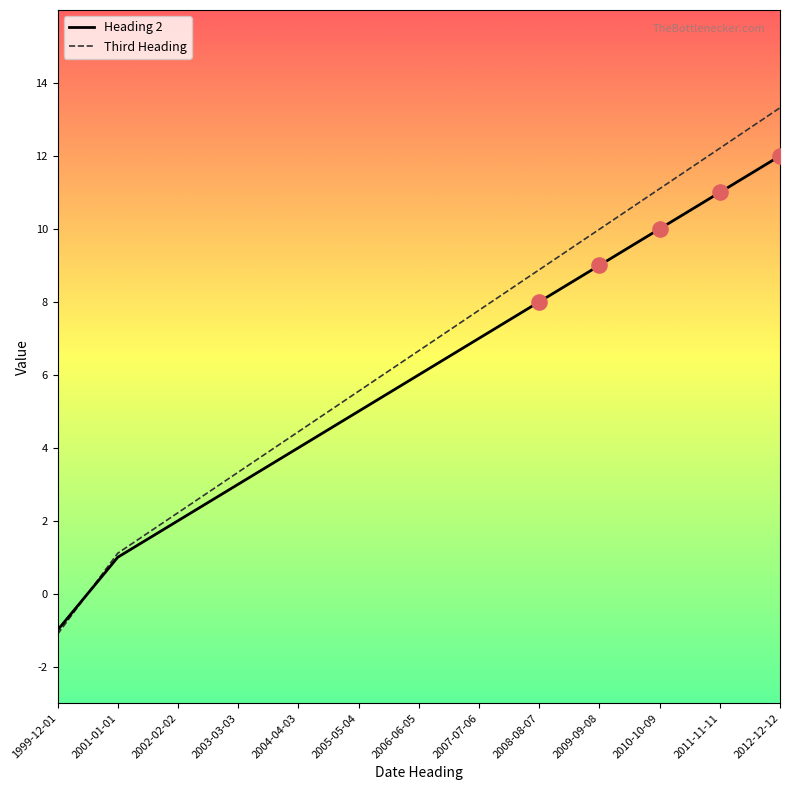

At which category is the sum across all series the highest?

2012-12-12